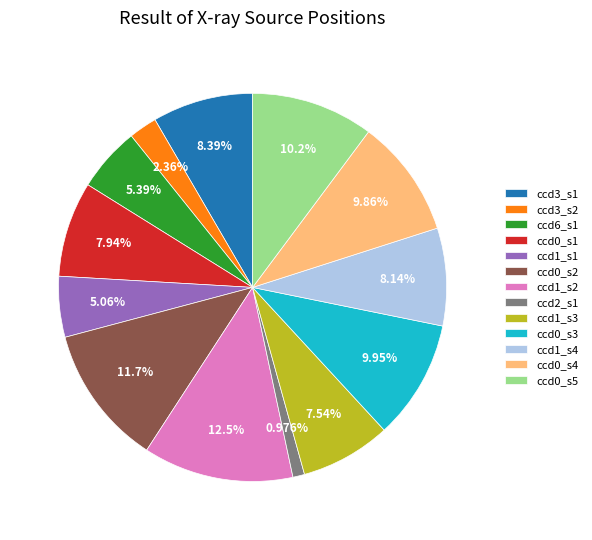

Which has a higher value, ccd3_s1 or ccd0_s5?

ccd0_s5